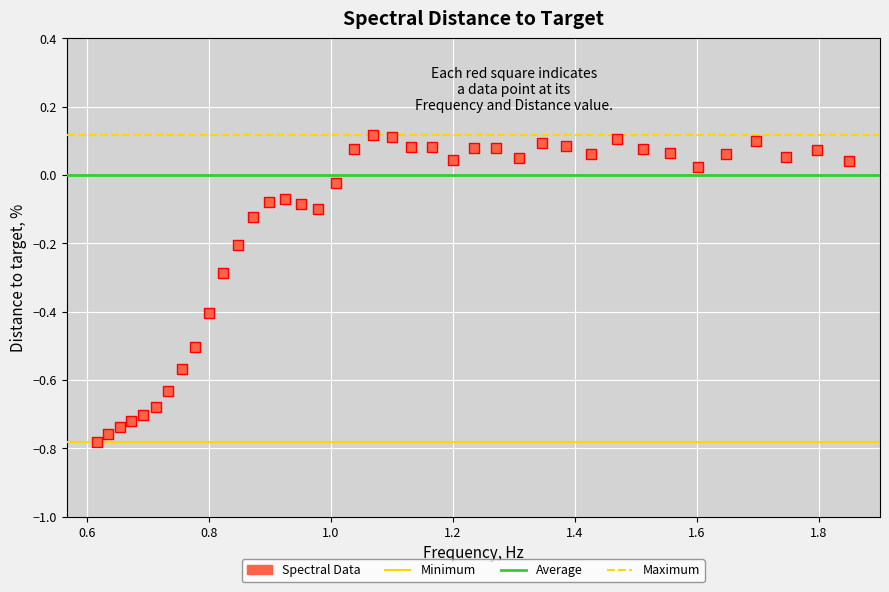

What is the range of Y values (max minus min)?

0.9